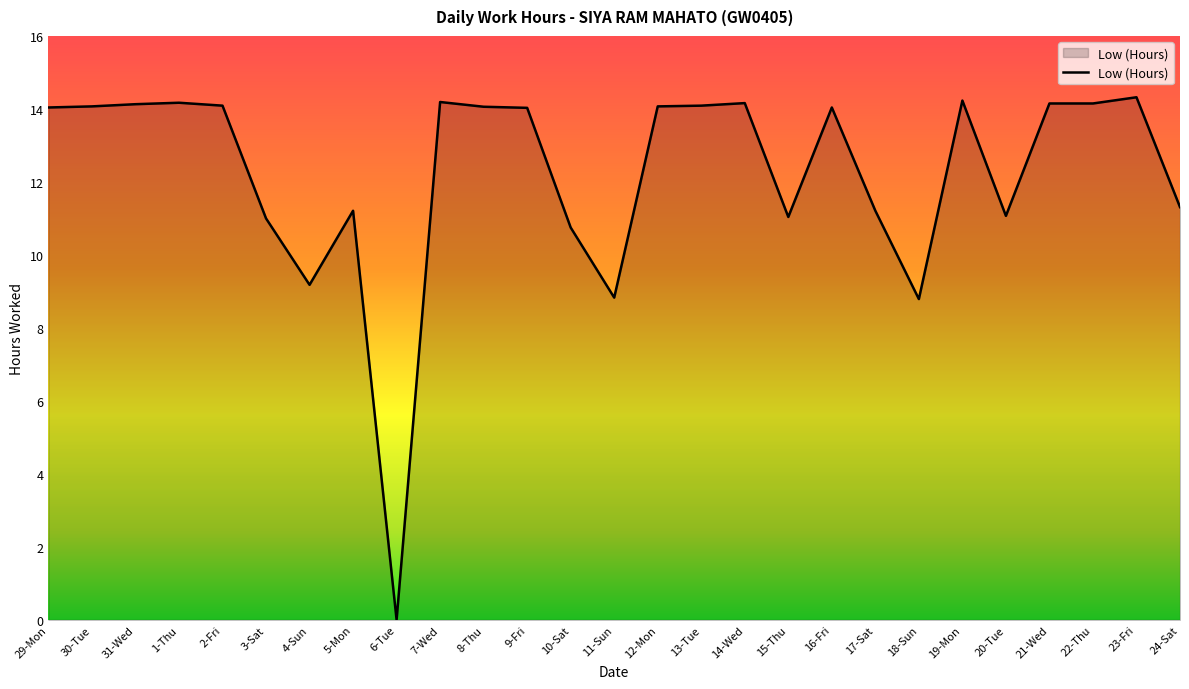

The chart shows a value of 9.2 at 4-Sun. True or false?

True